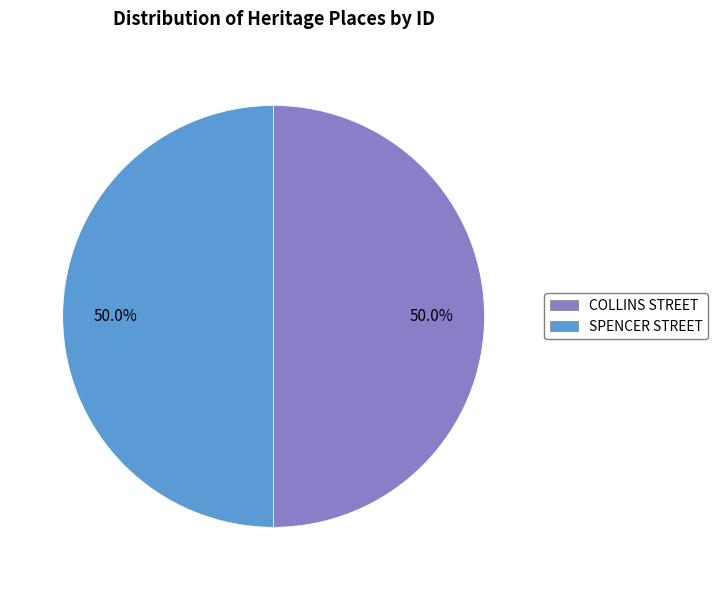

What is the total percentage of COLLINS STREET and SPENCER STREET?

100.0%